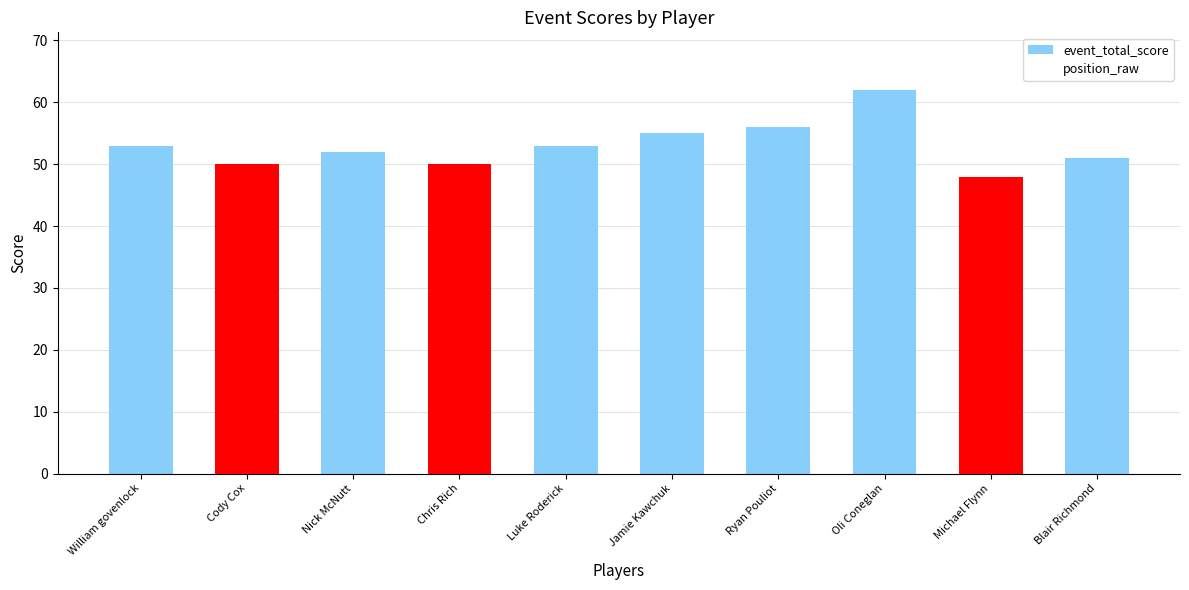

What is the label of the 7th bar from the left?

Ryan Pouliot